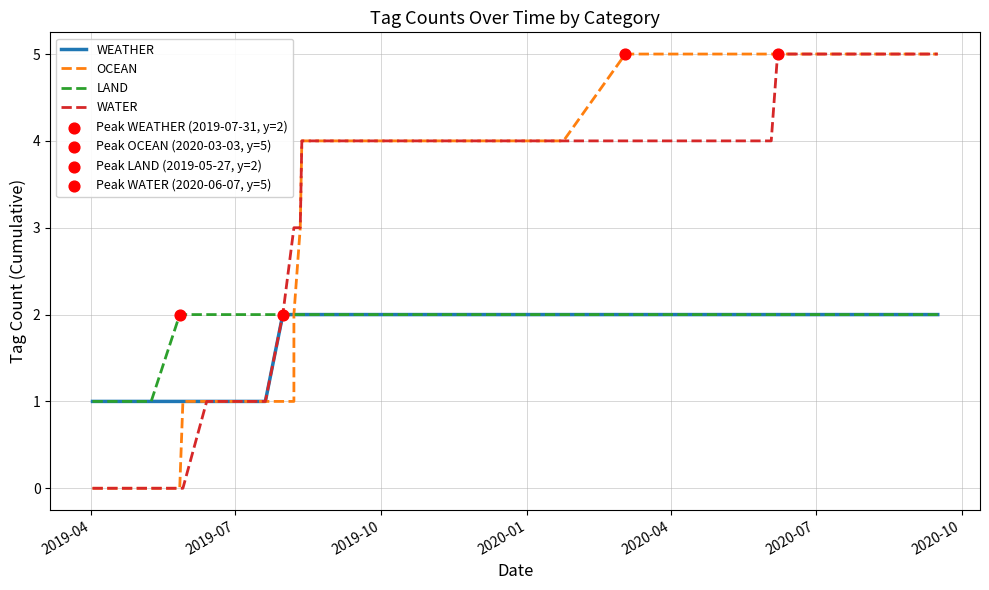

Which series contains the lowest Y value?

OCEAN